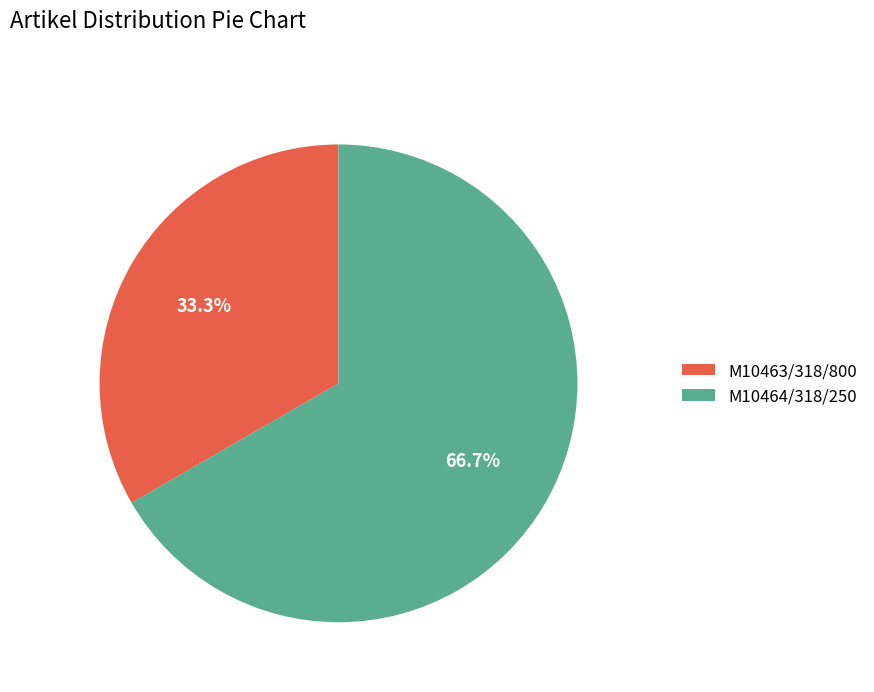

Does M10464/318/250 represent more than half of the total?

Yes